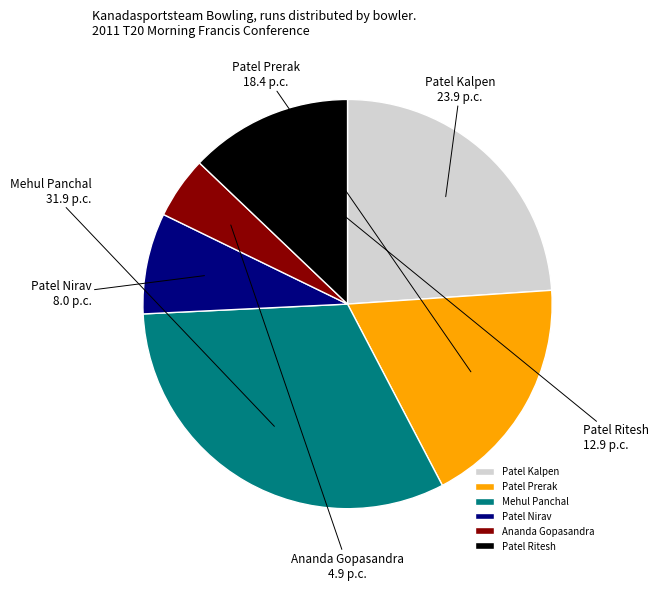

The Patel Nirav slice represents 1% of the pie. True or false?

False